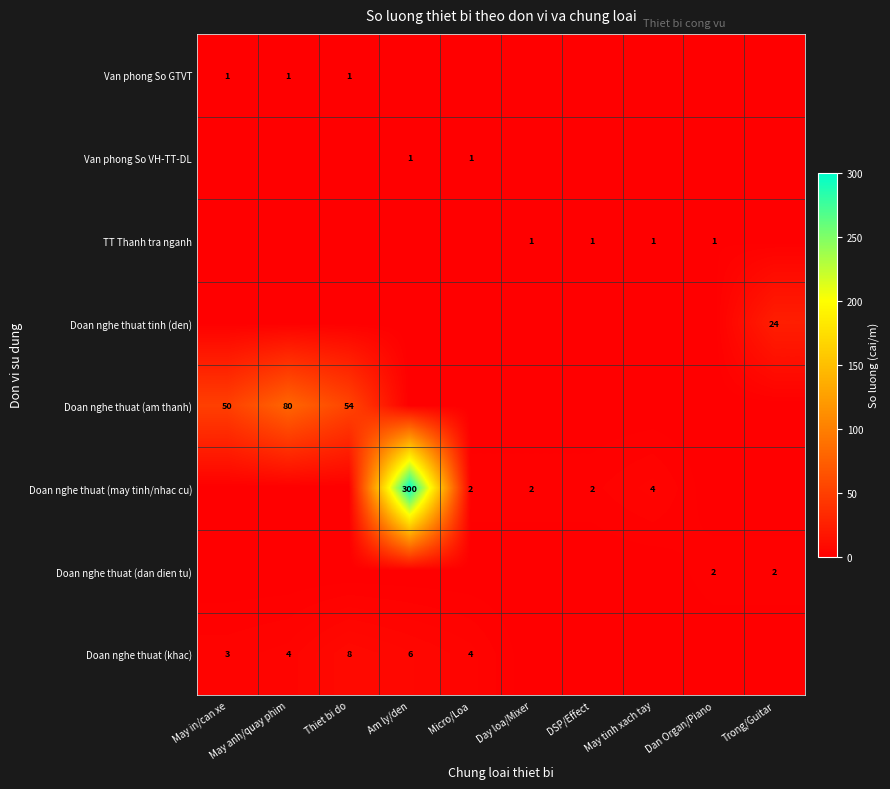

True or false: TT Thanh tra nganh has a value of 0 at May tinh xach tay.

False